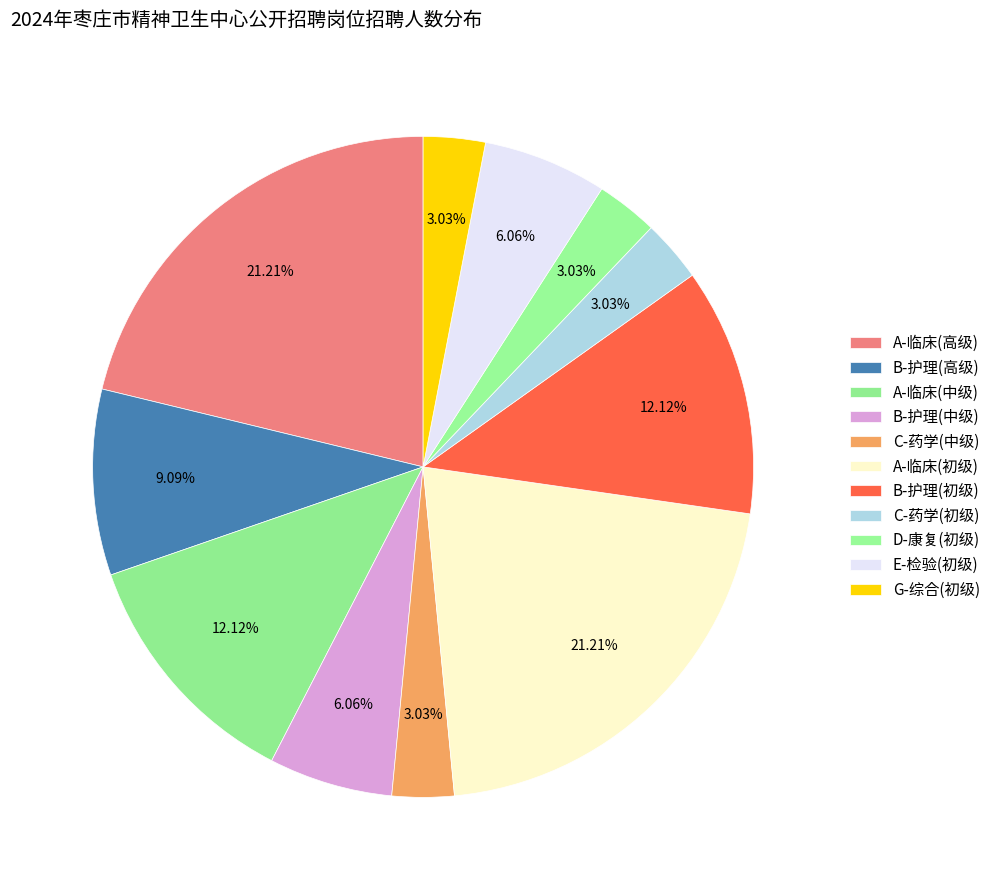

To the nearest percent, what is the average slice percentage?

9%